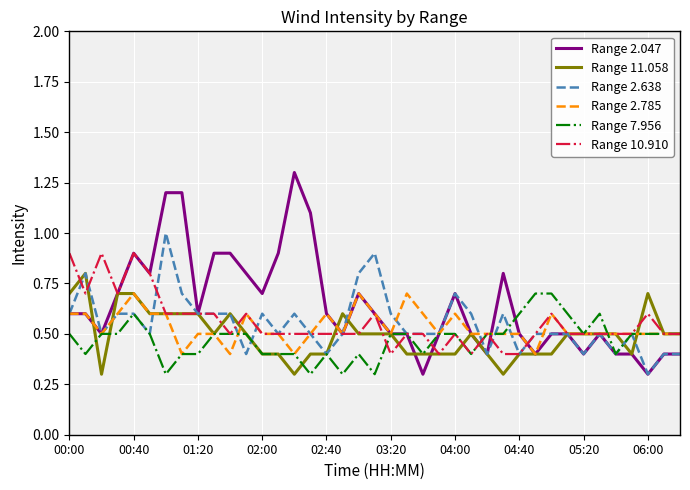

True or false: Range 2.047 and Range 7.956 cross at least once.

True